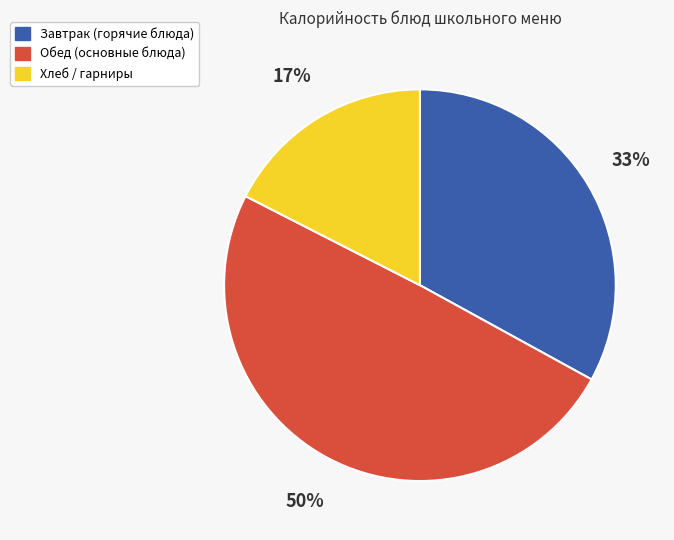

To the nearest percent, what is the average slice percentage?

33%